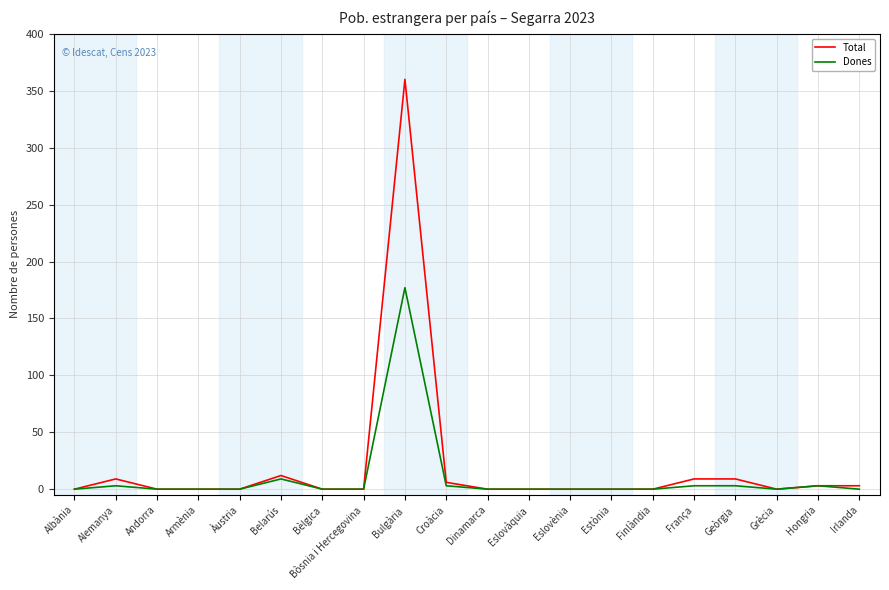

The value of Dones at Grècia is 0. True or false?

True